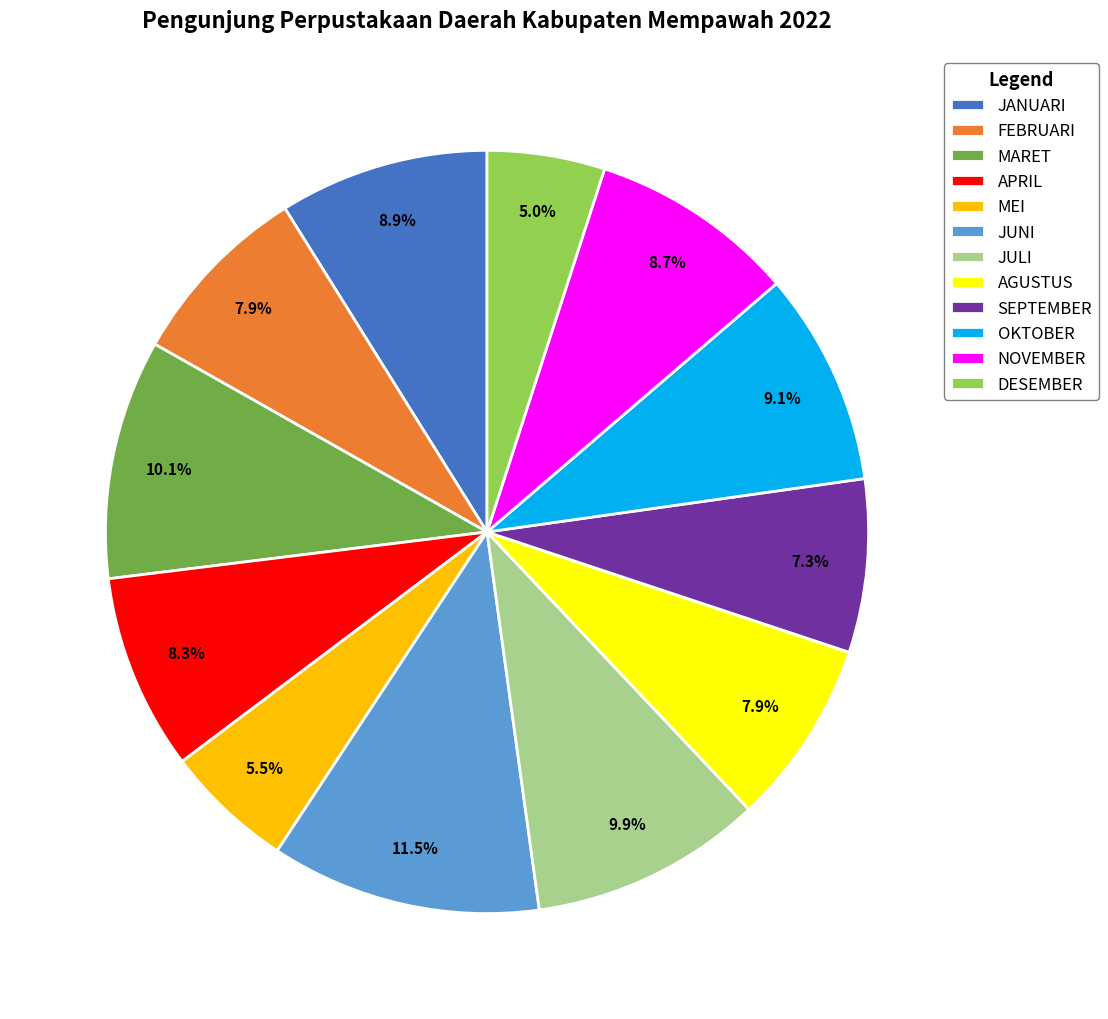

What is the ratio of the value at AGUSTUS to the value at MEI?

1.4